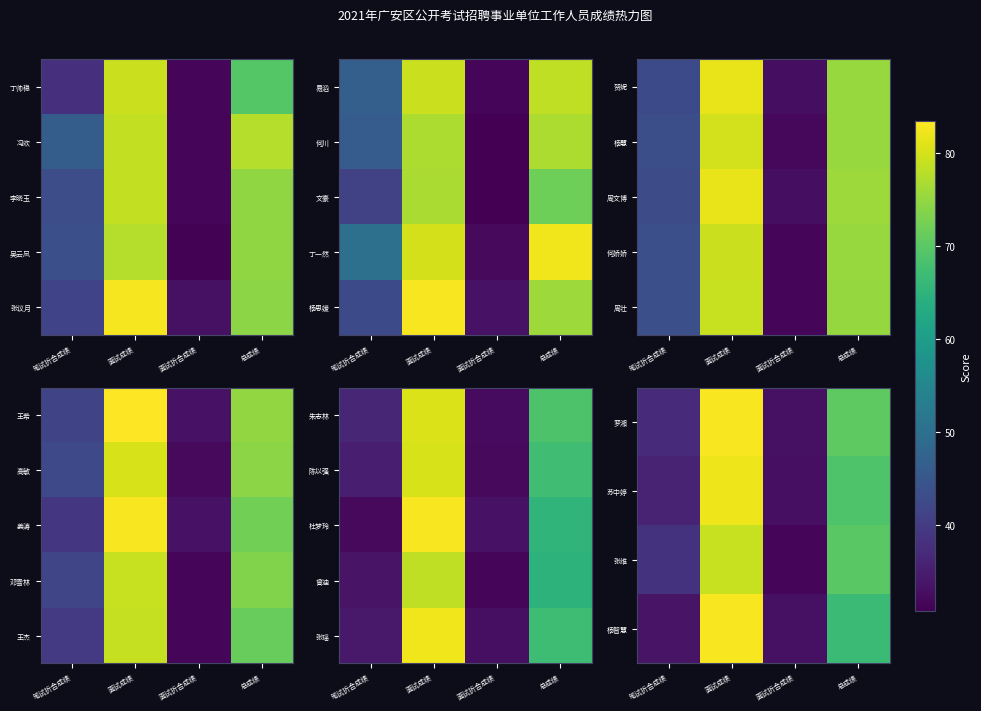

What is the difference between the maximum and minimum values in the 苏中婷 series?

49.3